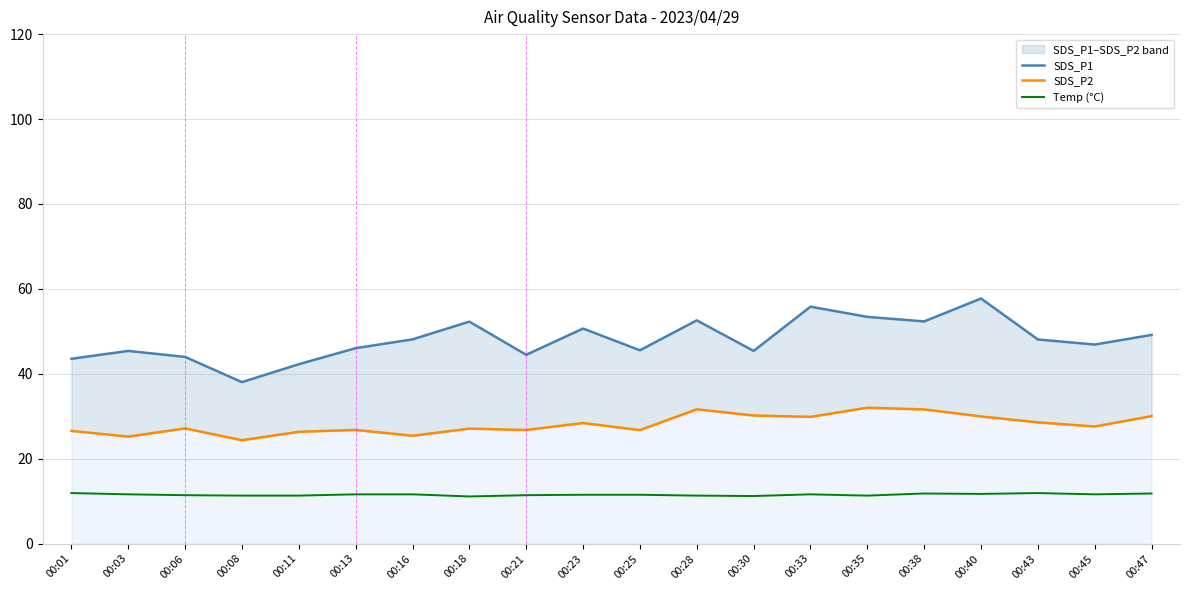

How many values in the SDS_P1 series are below 48?

10